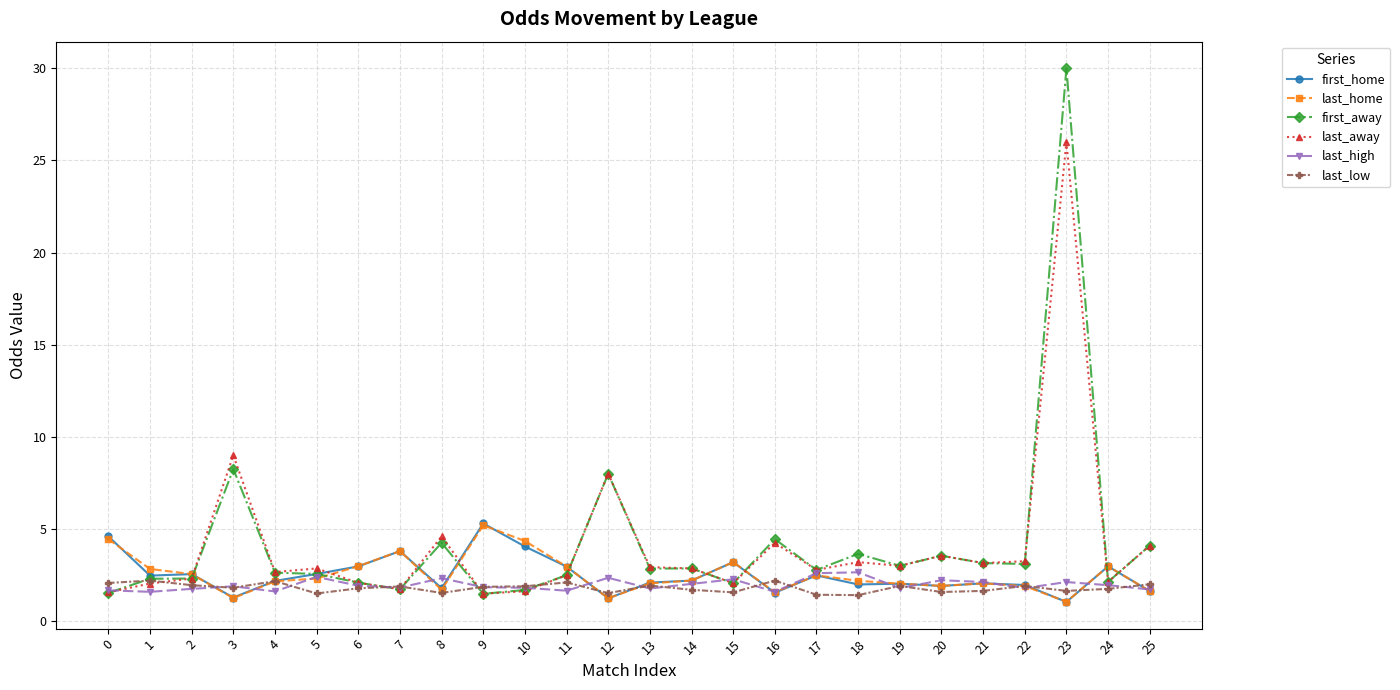

At how many categories does at least one series exceed 2?

26